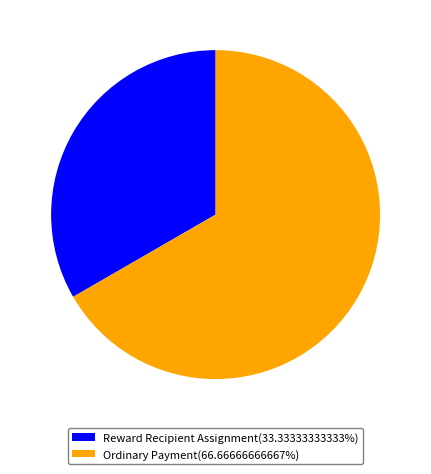

Is the sum of Ordinary Payment and Reward Recipient Assignment greater than half?

Yes